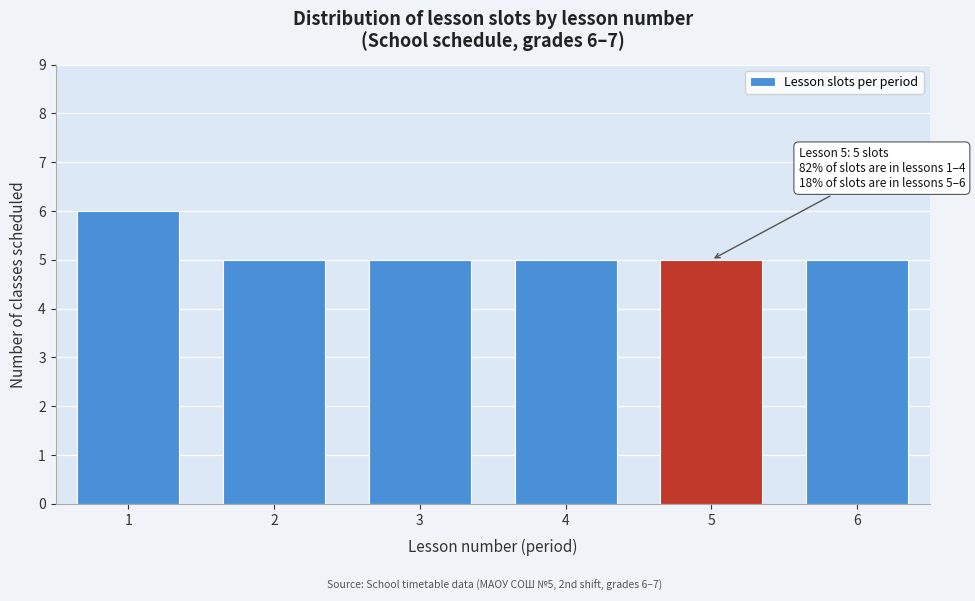

Reading right to left, list all the values displayed in this chart.

5	5	5	5	5	6